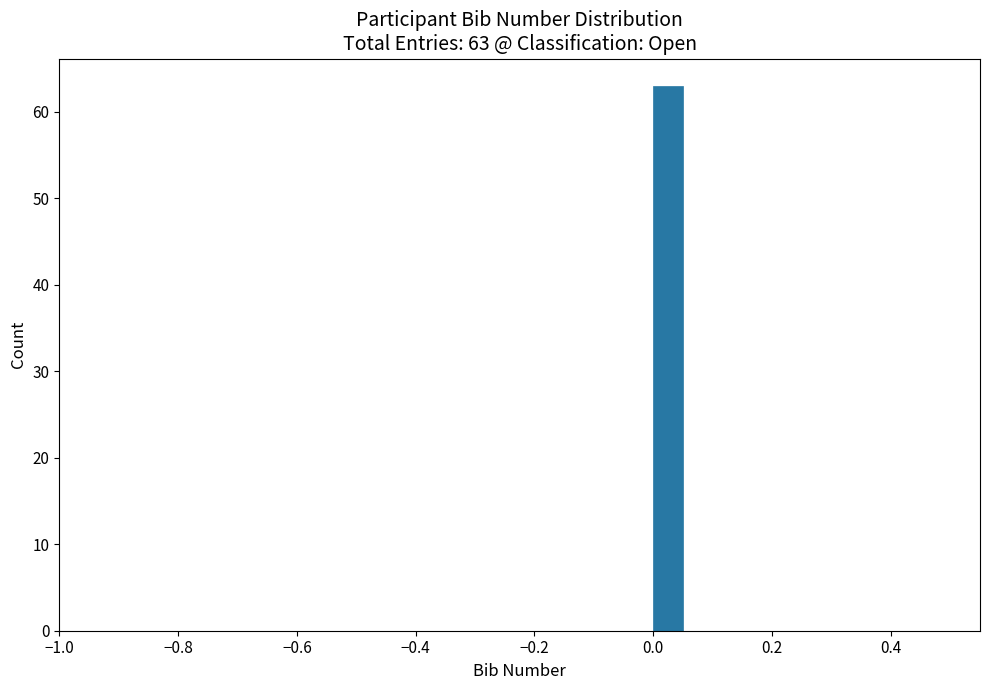

Around what value on the x-axis is the tallest bar? Give the approximate position of its centre, as read against the axis.

0.02